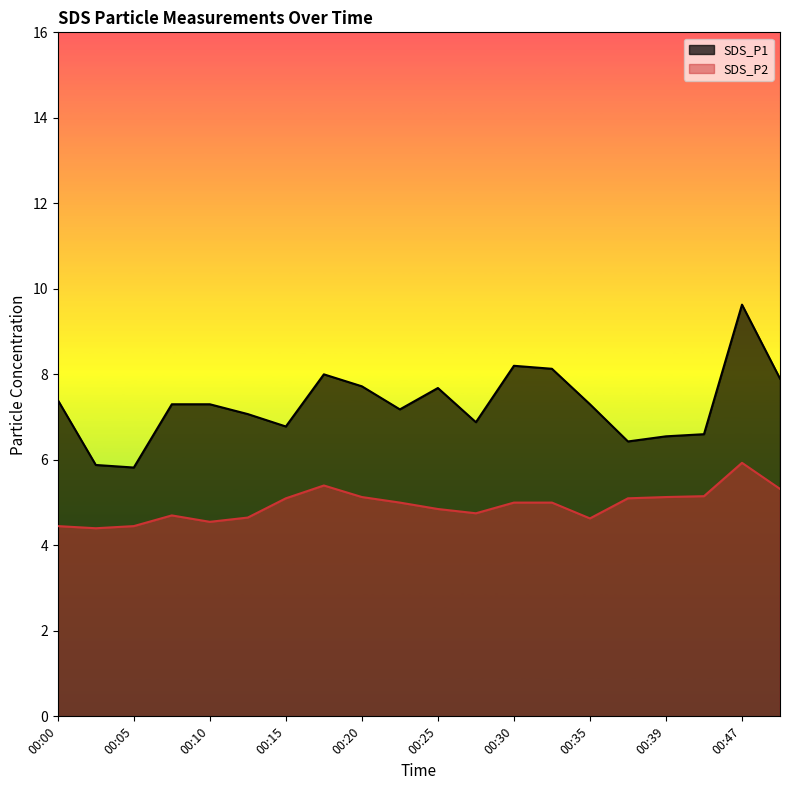

True or false: SDS_P2 and SDS_P1 intersect in this chart.

False